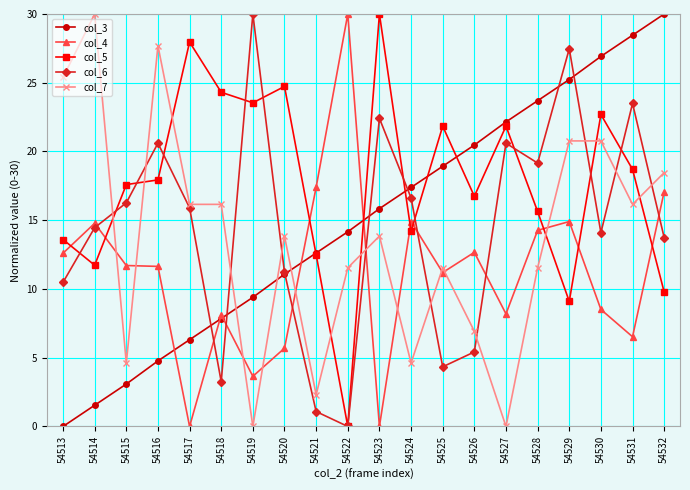

Which series has the largest total across all categories?

col_5